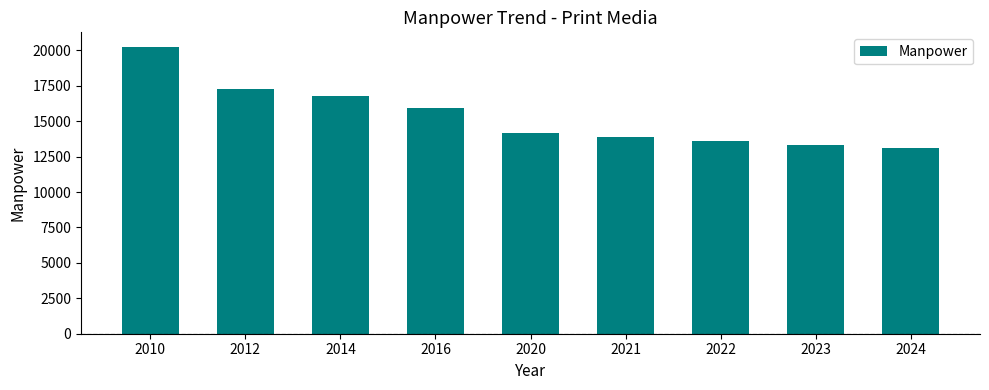

What is the smallest value displayed?

13119